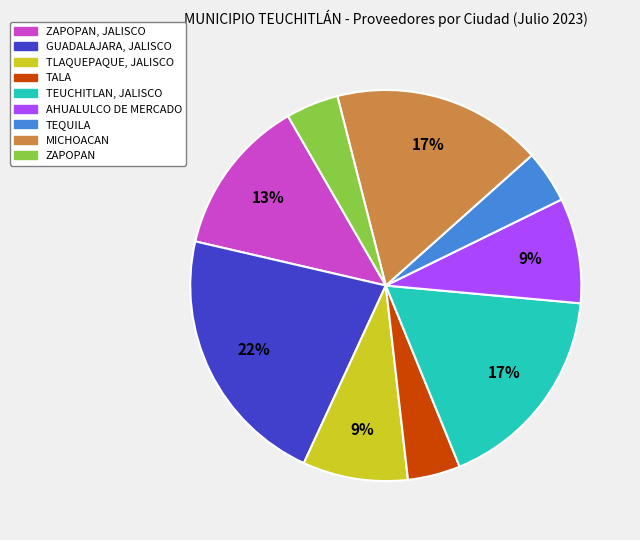

Does any single category account for the majority?

No